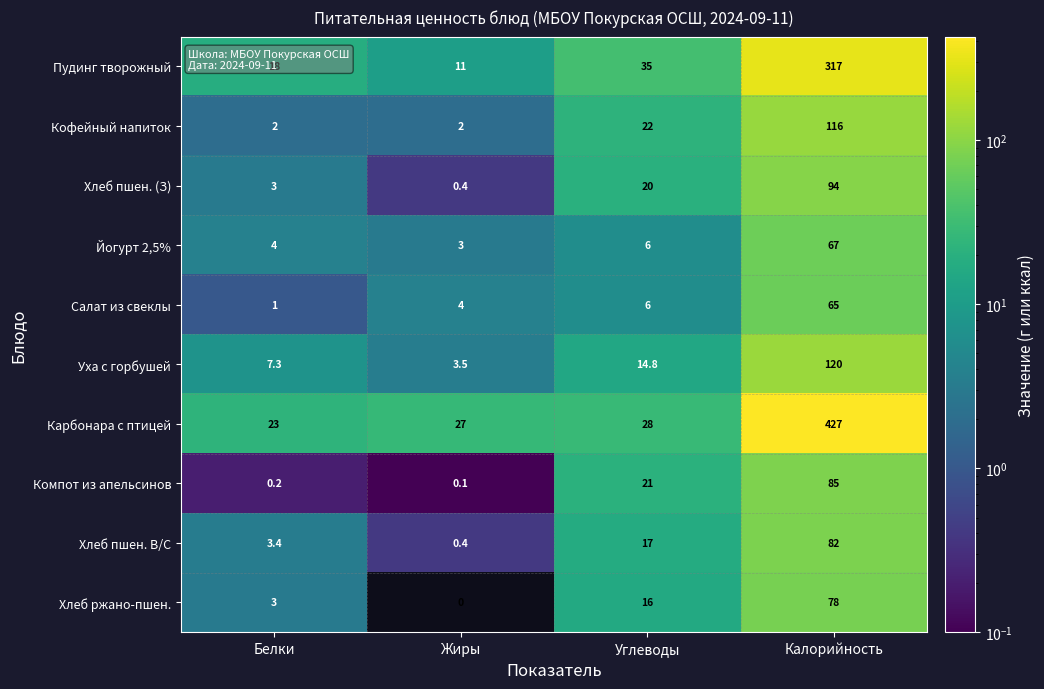

How many data points does each series have?

4